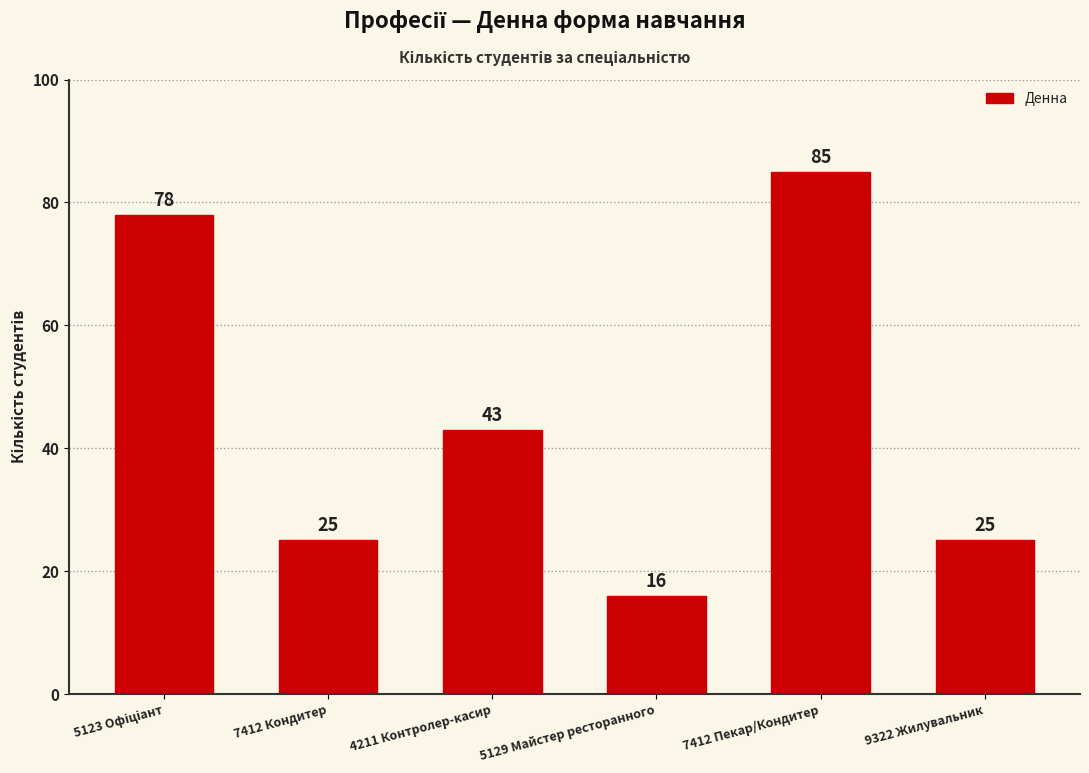

What is the label of the 2nd bar from the right?

7412 Пекар/Кондитер